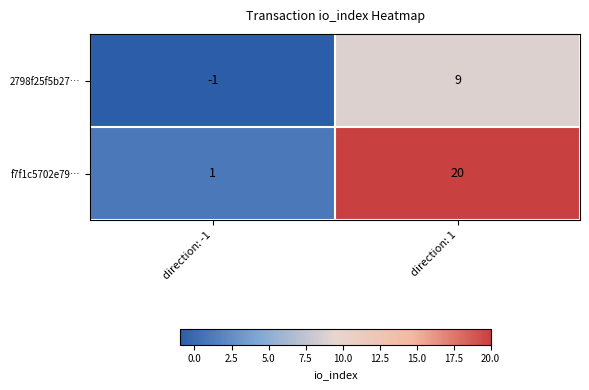

What is the smallest value displayed?

-1